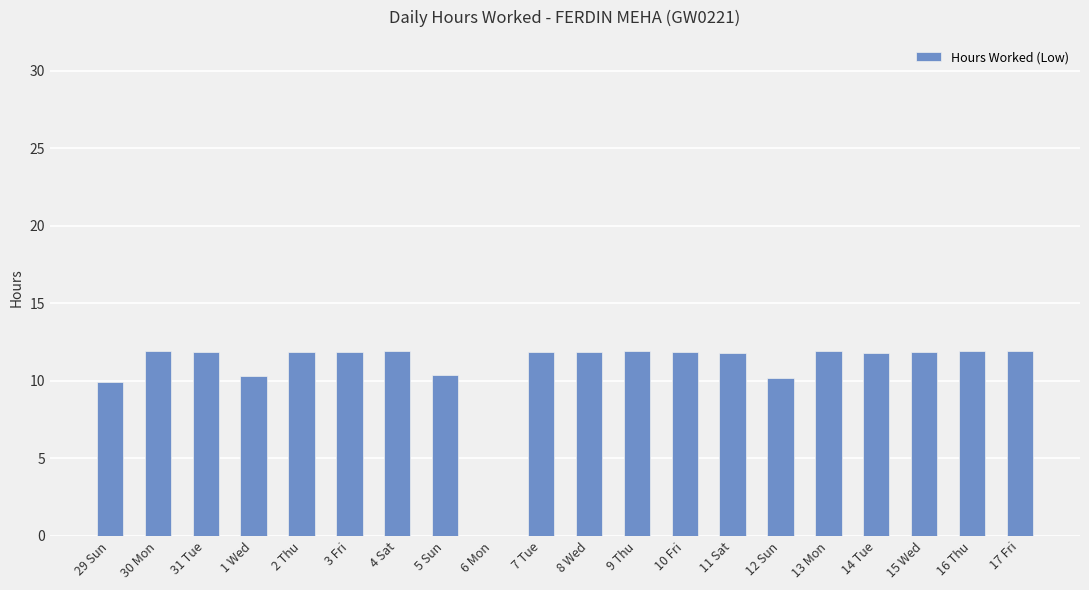

Count the number of categories in the chart.

20